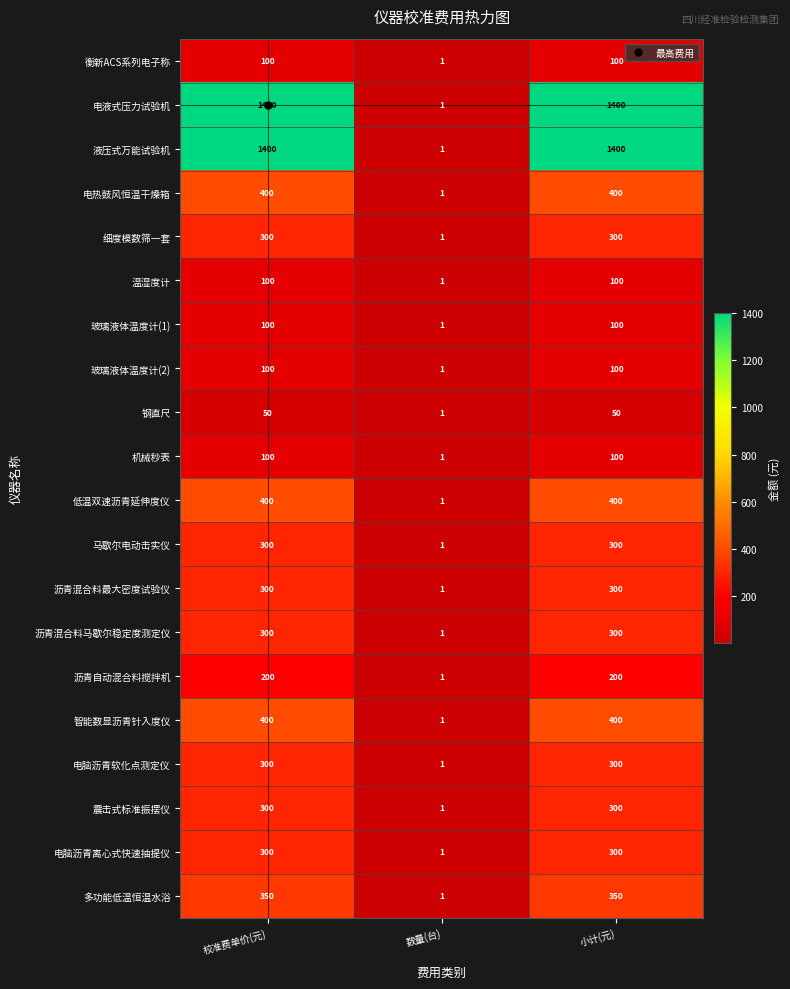

What is the minimum value shown in the chart?

1